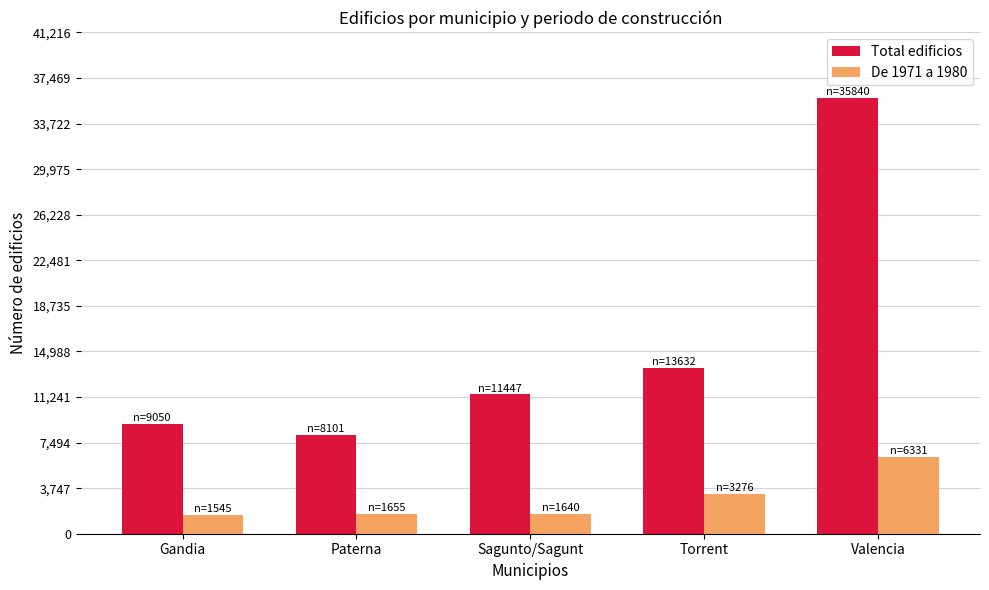

Which series has the largest total across all categories?

Total edificios